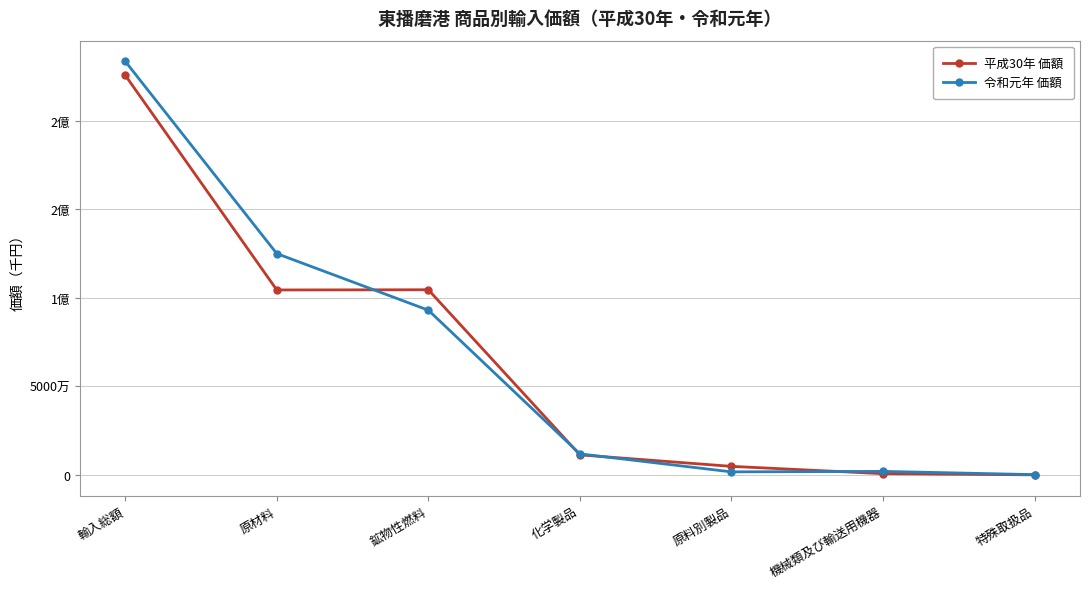

What are all the series names shown in the legend?

平成30年 価額, 令和元年 価額